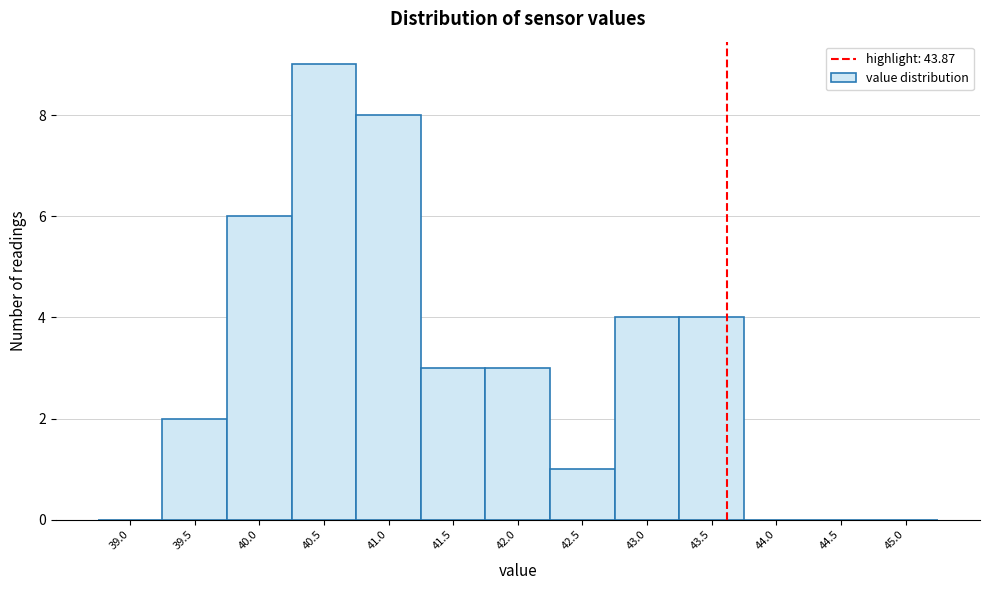

Reading right to left, what are all the values shown in this chart?

45.0=0	44.5=0	44.0=0	43.5=4	43.0=4	42.5=1	42.0=3	41.5=3	41.0=8	40.5=9	40.0=6	39.5=2	39.0=0